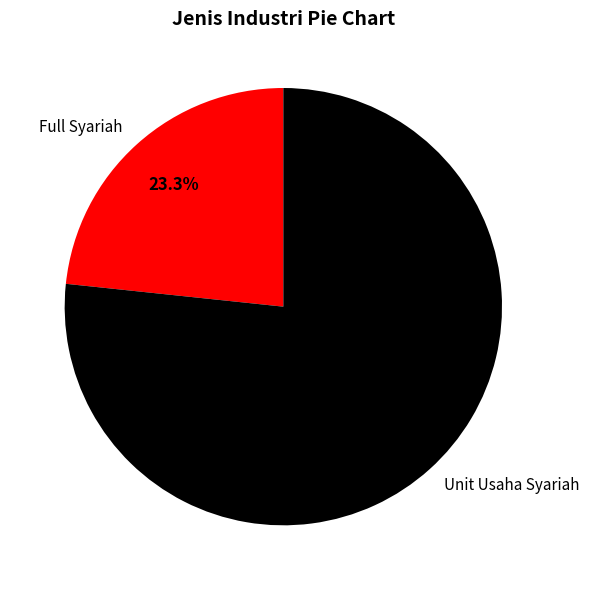

Which category has the biggest portion of the pie?

Unit Usaha Syariah